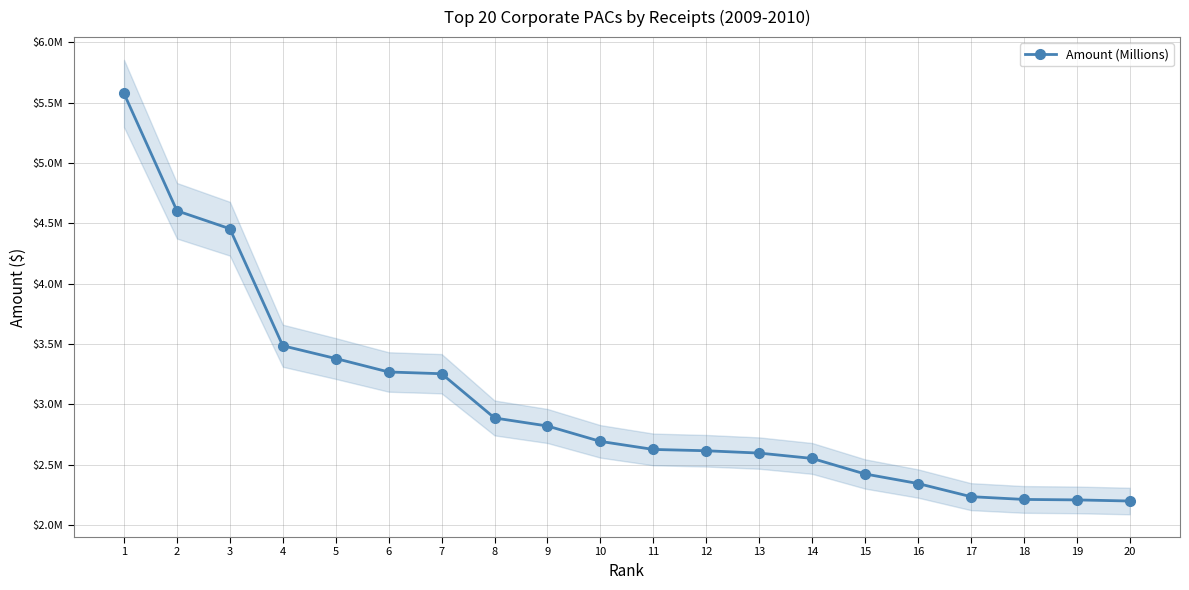

Read the value at 19.

2209537.6